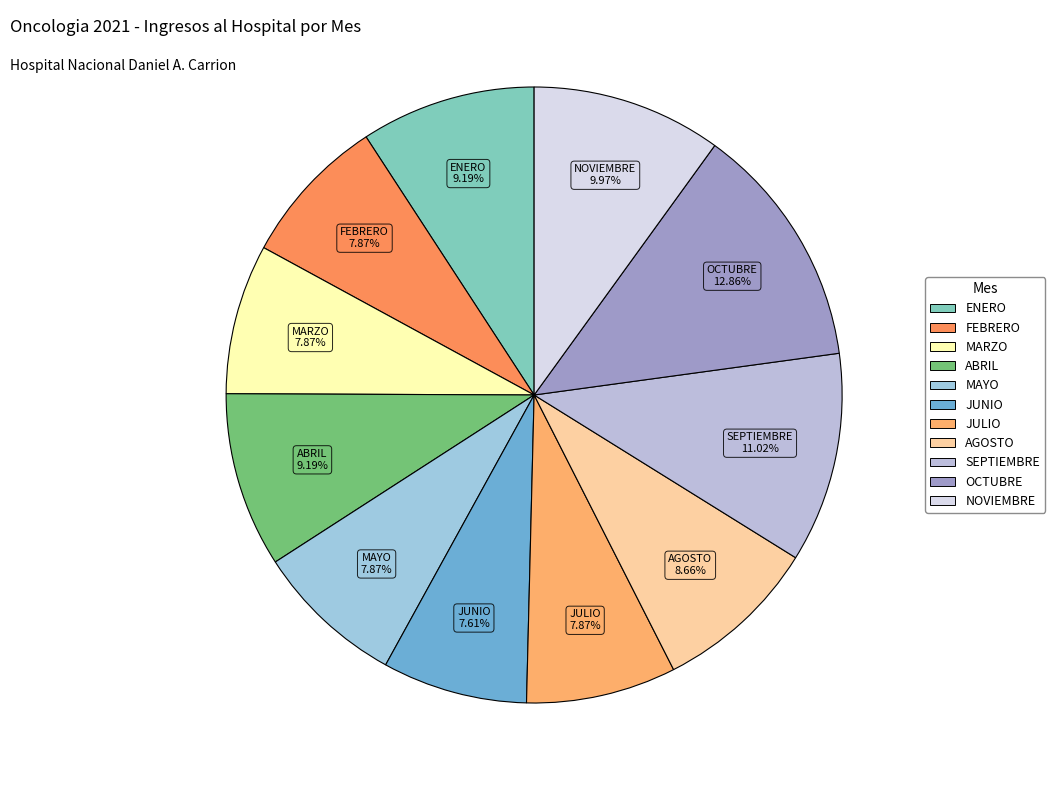

How many slices are in this pie chart?

11